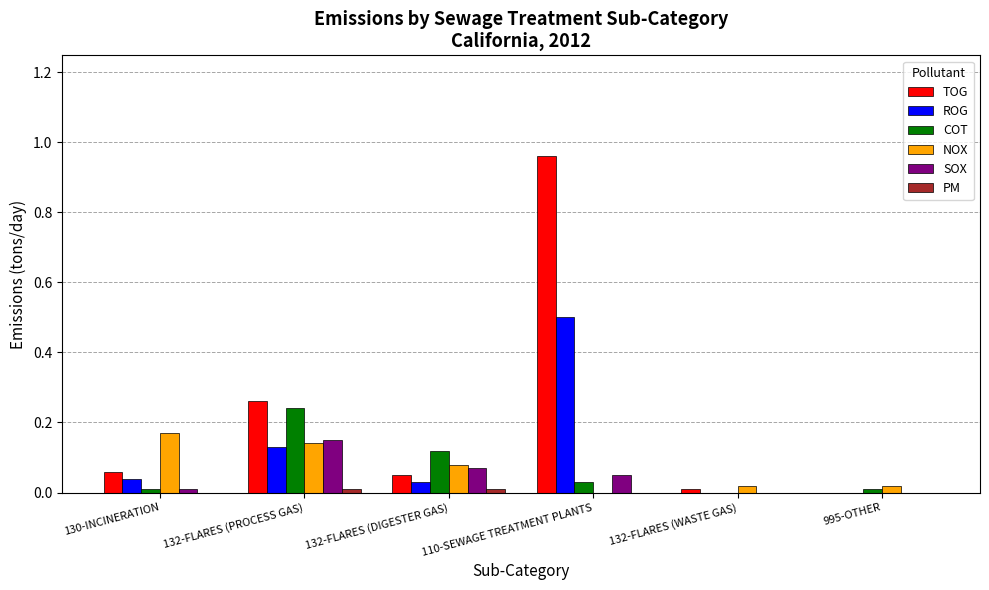

True or false: COT has a value of 0.1 at 132-FLARES (PROCESS GAS).

False